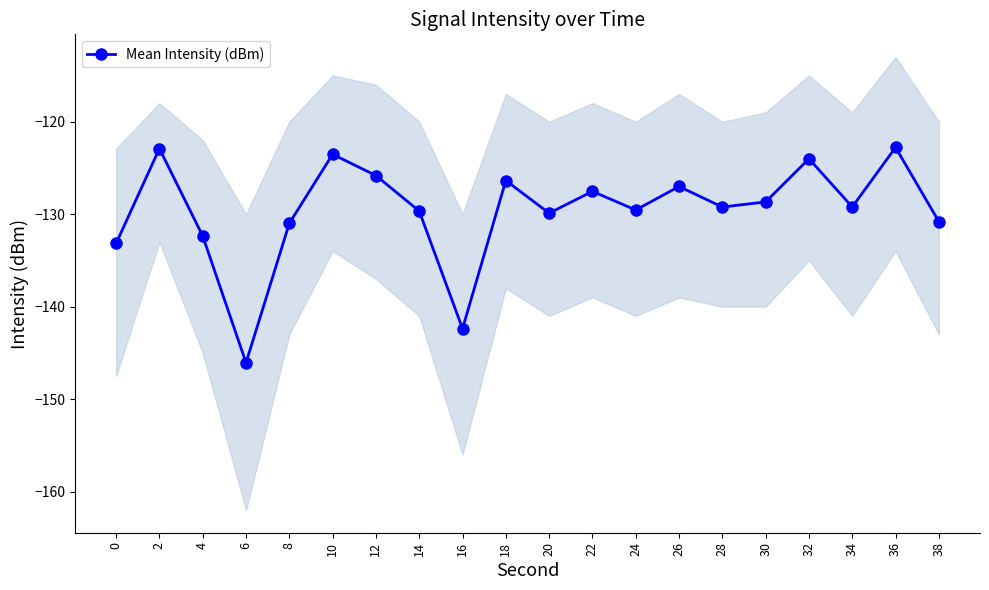

Is it true that the value at 30 is -128.7?

True